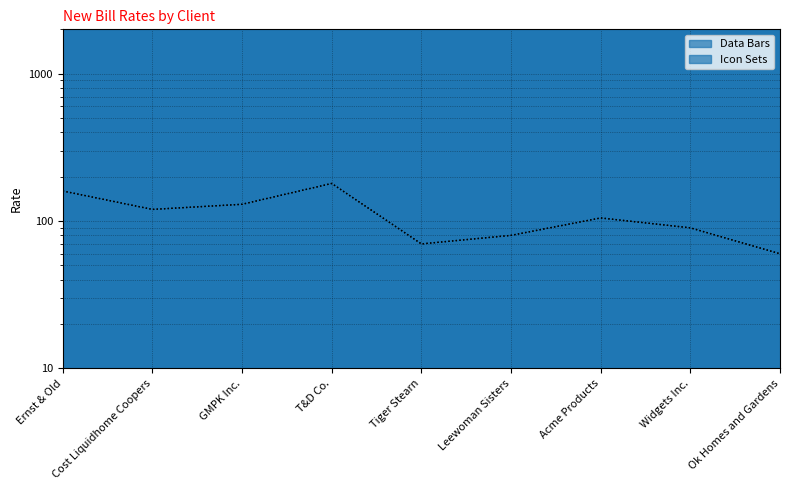

Where does the Icon Sets series first go above 105?

Ernst & Old